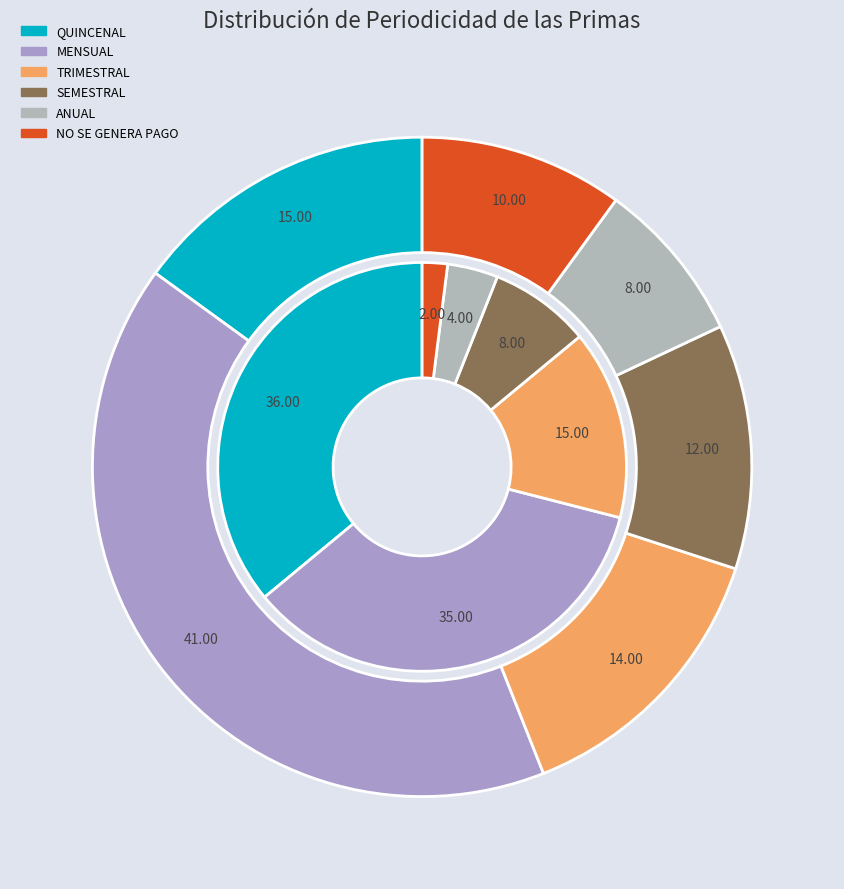

To the nearest percent, what portion does MENSUAL represent?

41%